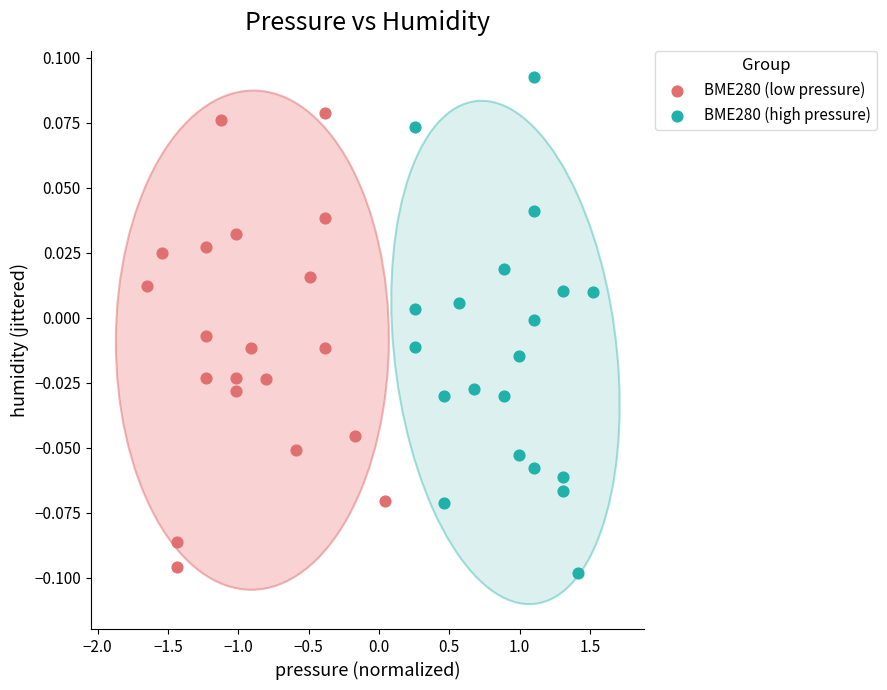

Which series reaches the maximum Y coordinate?

BME280 (high pressure)